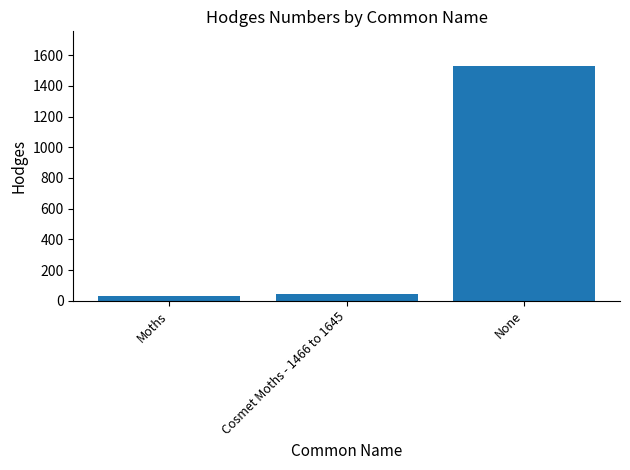

What is the approximate value at Moths?

29.0